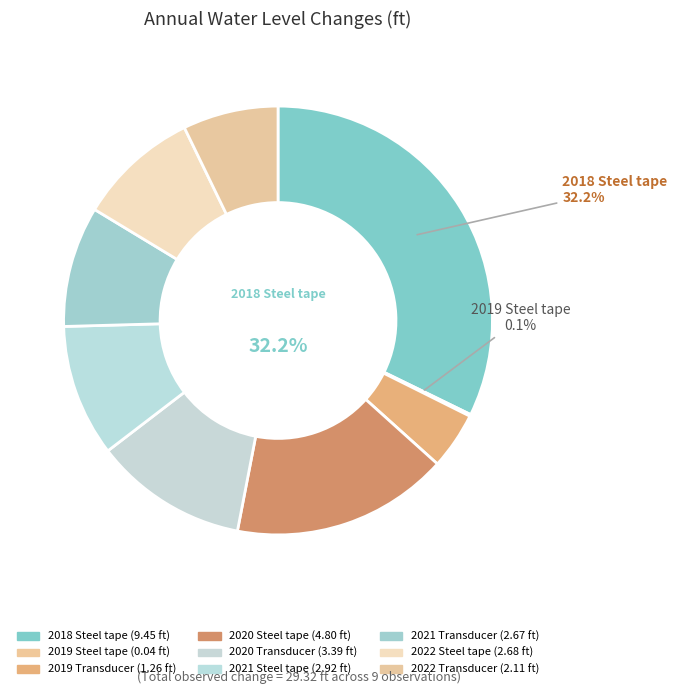

Is the sum of 2021 Transducer and 2020 Transducer greater than half?

No